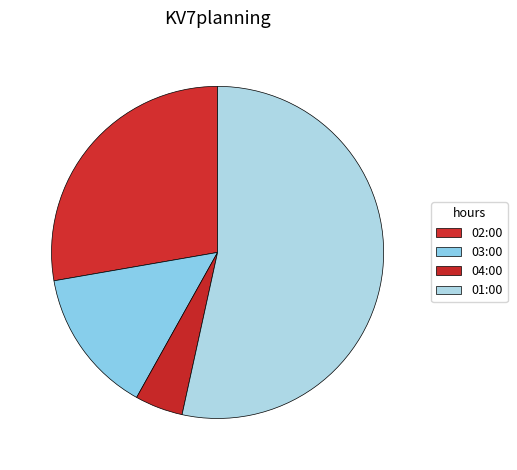

Which category has the biggest portion of the pie?

01:00